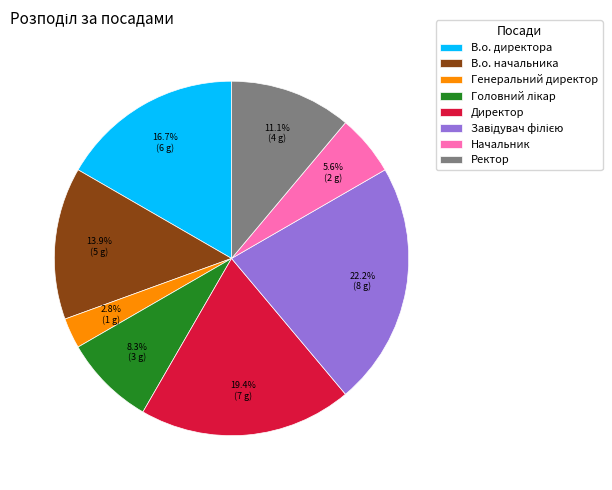

How many segments does this pie chart have?

8